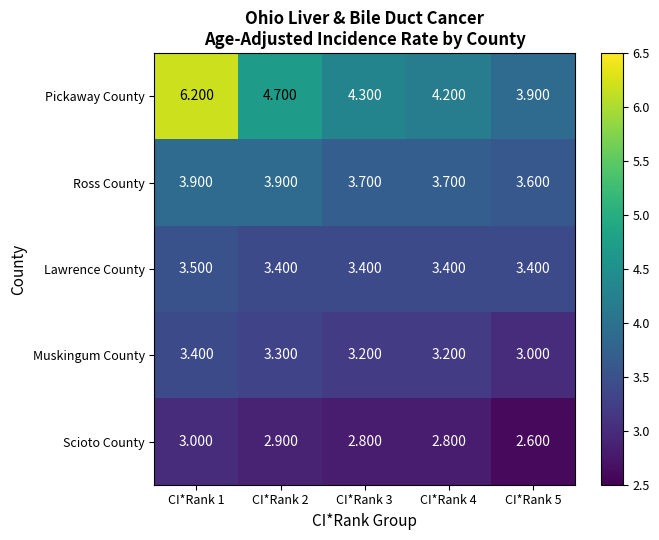

Rank the series at CI*Rank 4 from lowest to highest value.

Scioto County, Muskingum County, Lawrence County, Ross County, Pickaway County